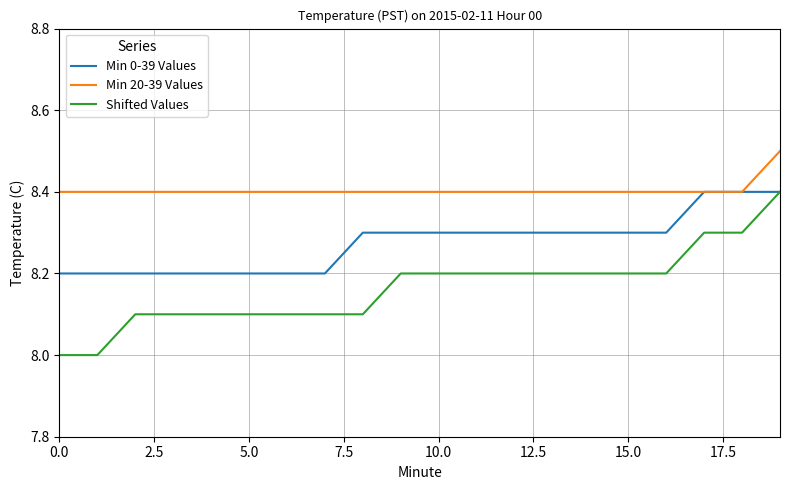

Is this an area chart (filled region under the line)?

No